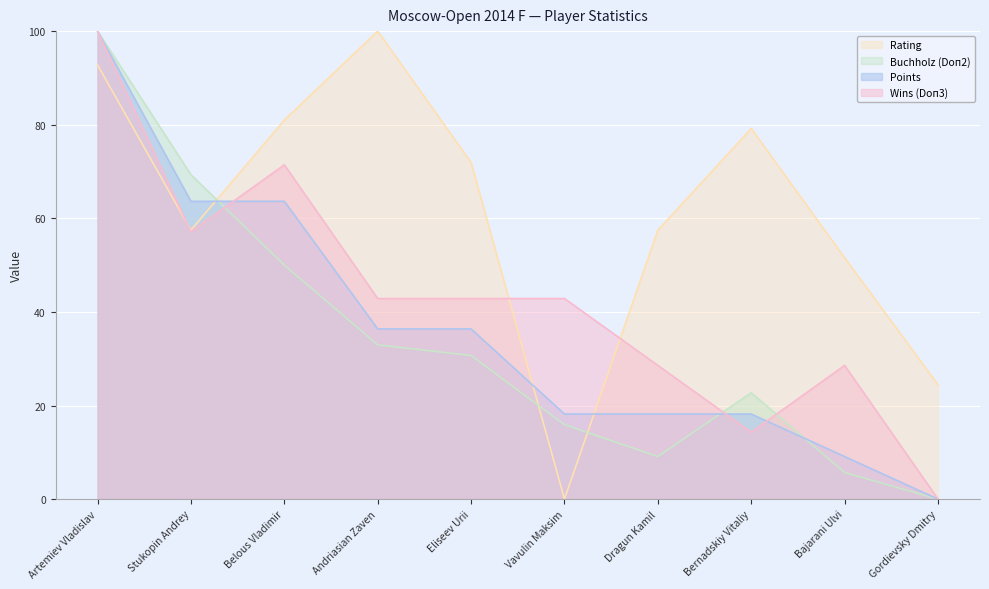

At which label does Wins (Doп3) reach its peak?

Artemiev Vladislav